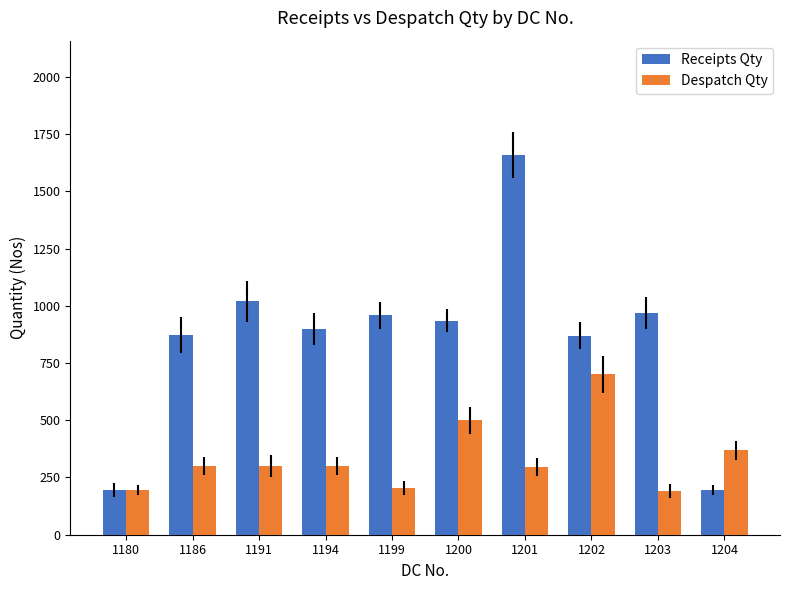

At which category is the sum across all series the highest?

1201